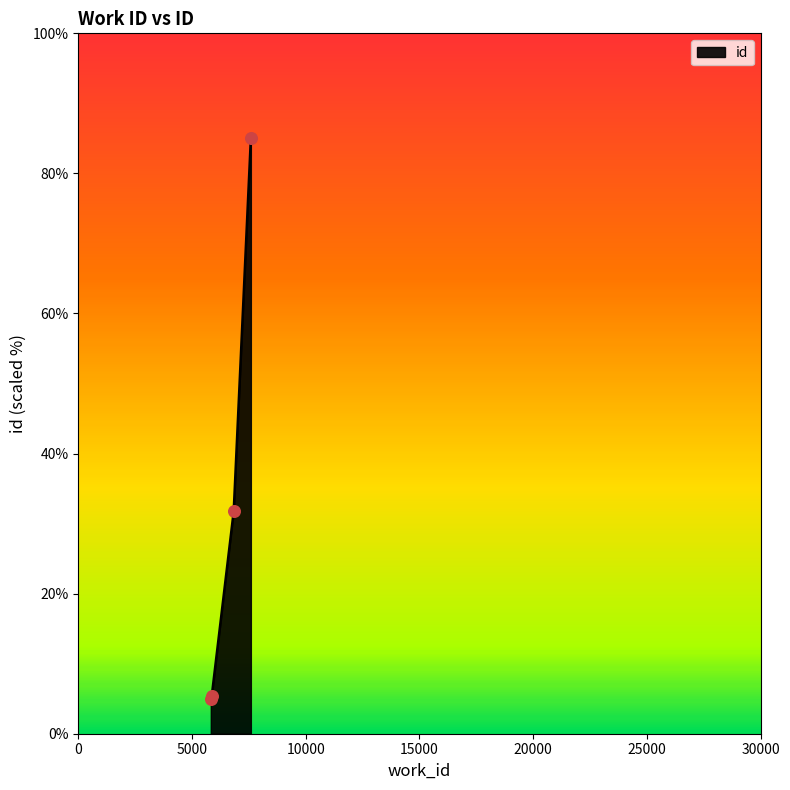

What is the difference between the maximum and second lowest values?

79.7